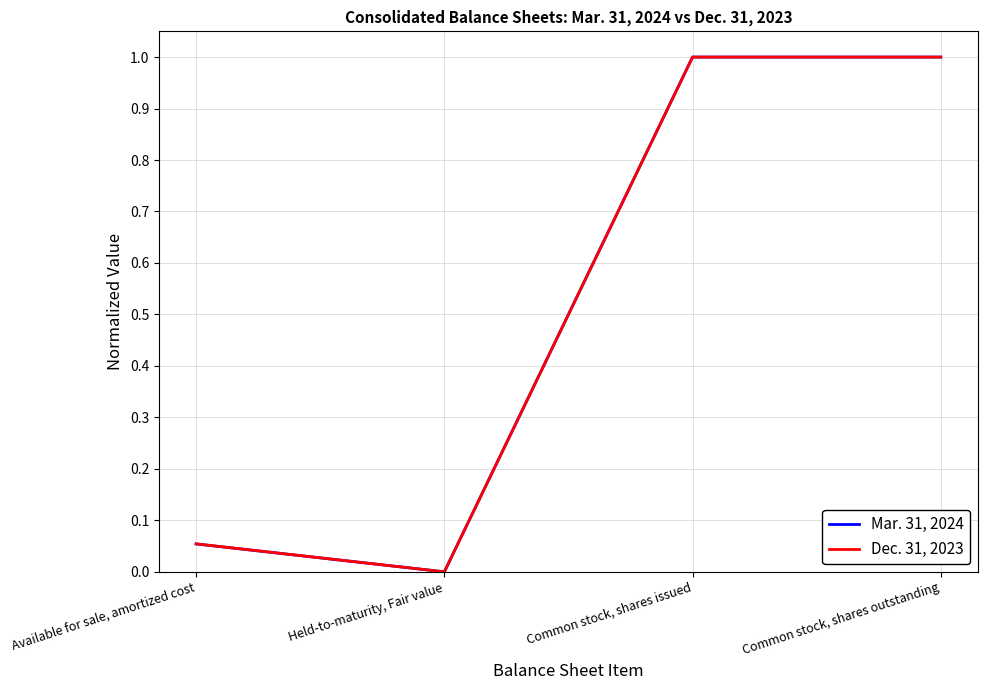

What is the sum of all Mar. 31, 2024 values?

2.1